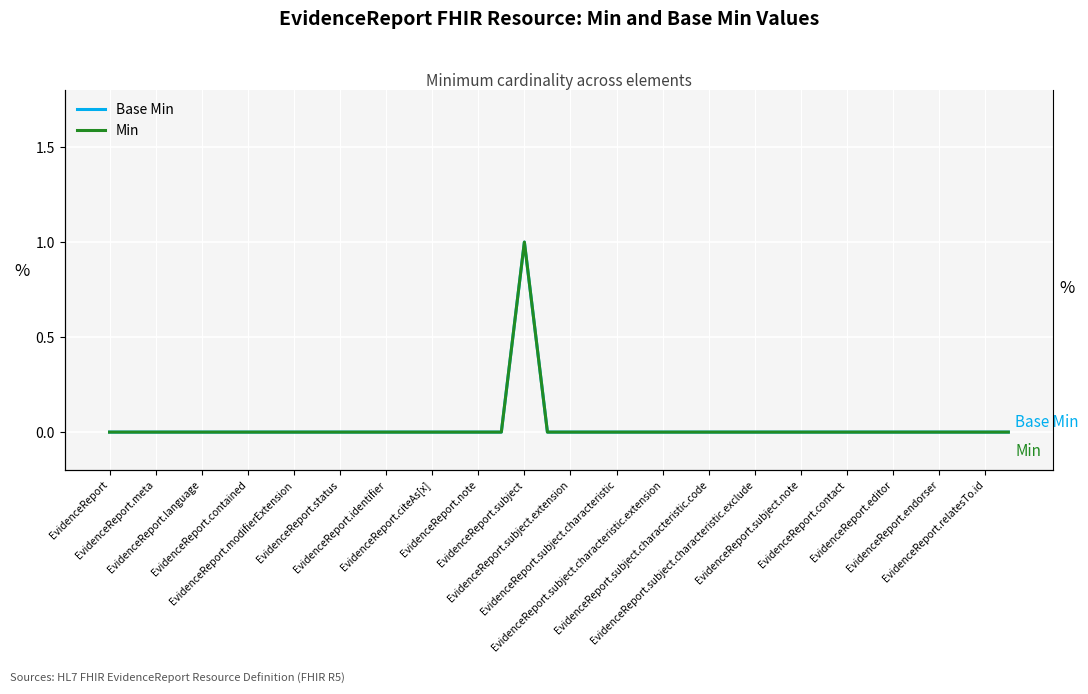

True or false: Min and Base Min intersect in this chart.

False